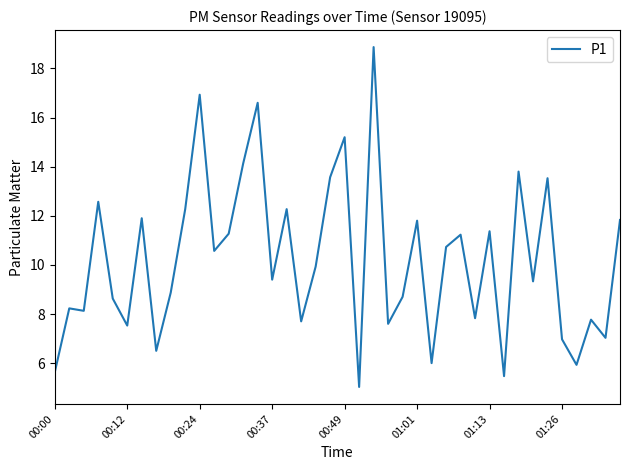

What is the minimum value shown in the chart?

5.0